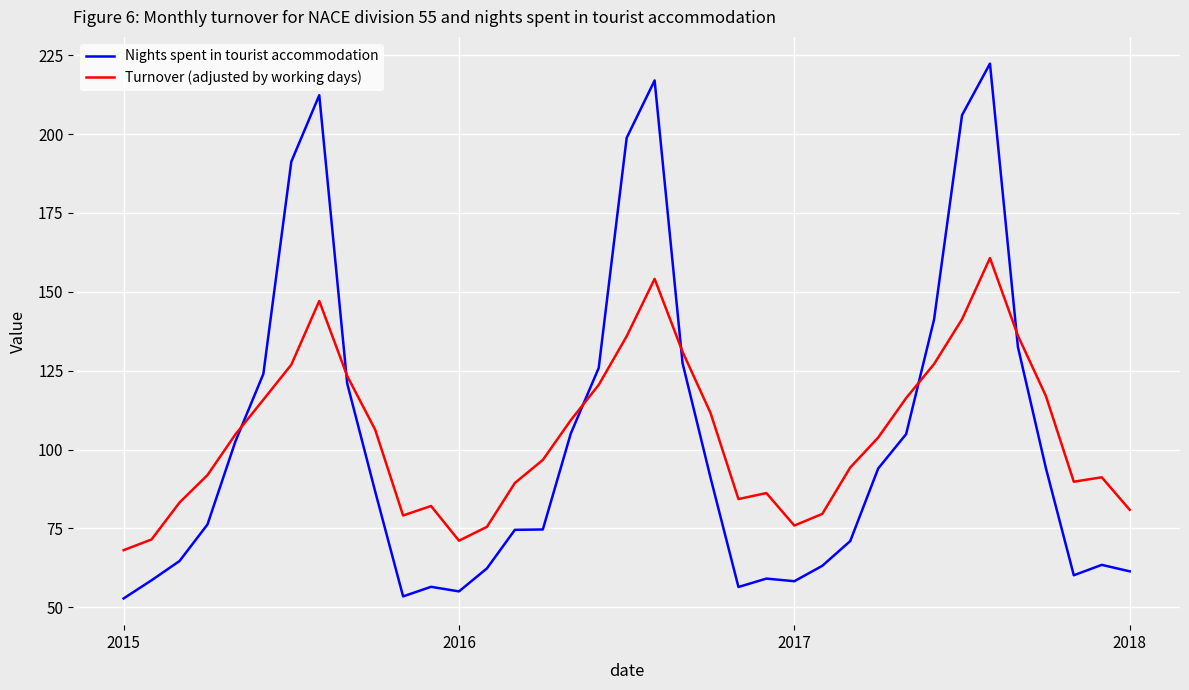

What is the maximum value shown in the chart?

222.3